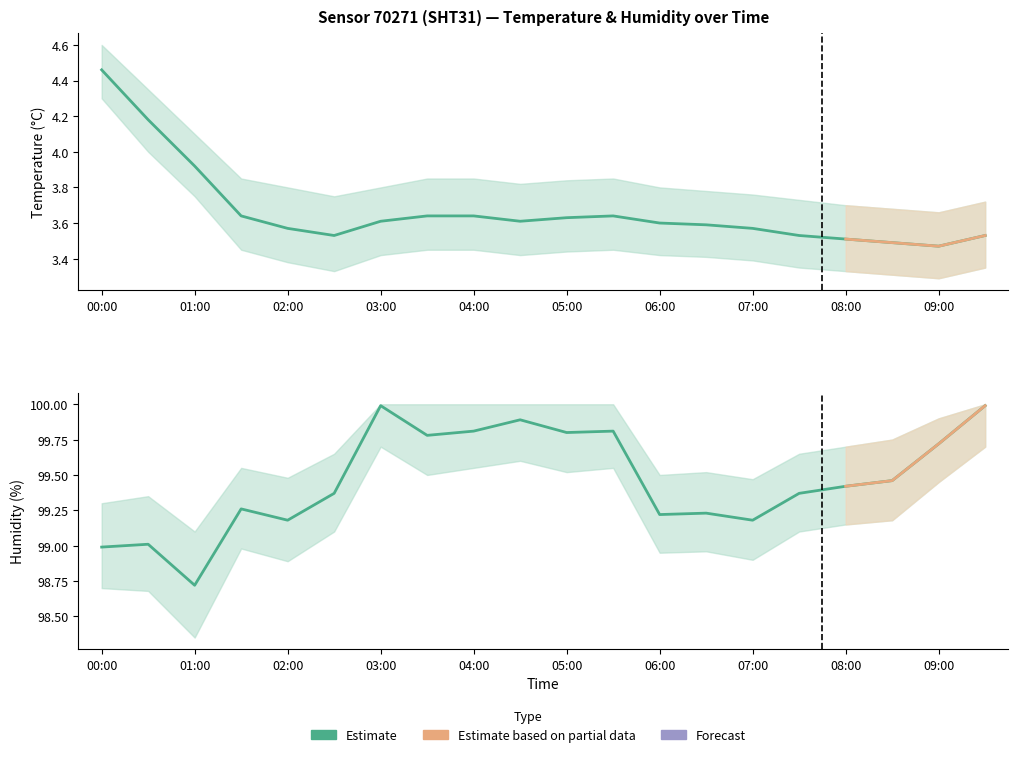

List the series in order of their peak value, highest first.

humidity, temperature